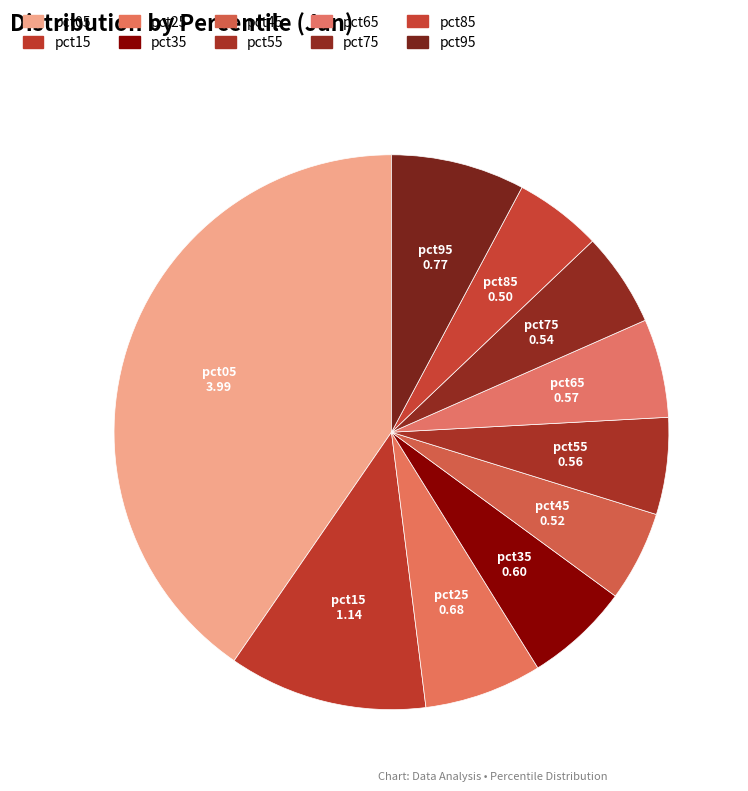

Is pct45 the majority of the pie?

No